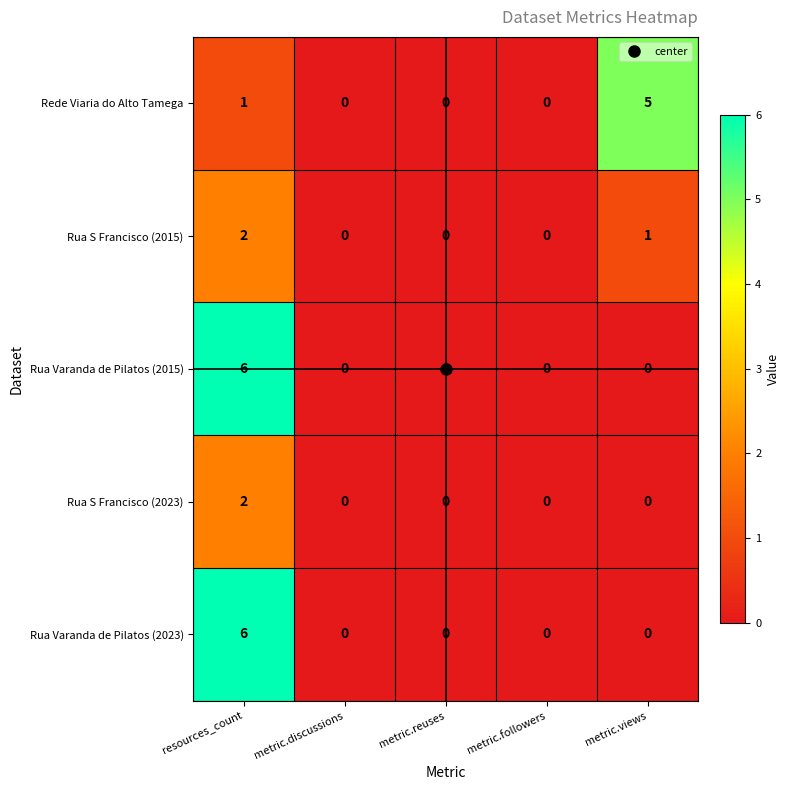

What is the difference between the maximum and second lowest values in the Rua Varanda de Pilatos (2015) series?

6